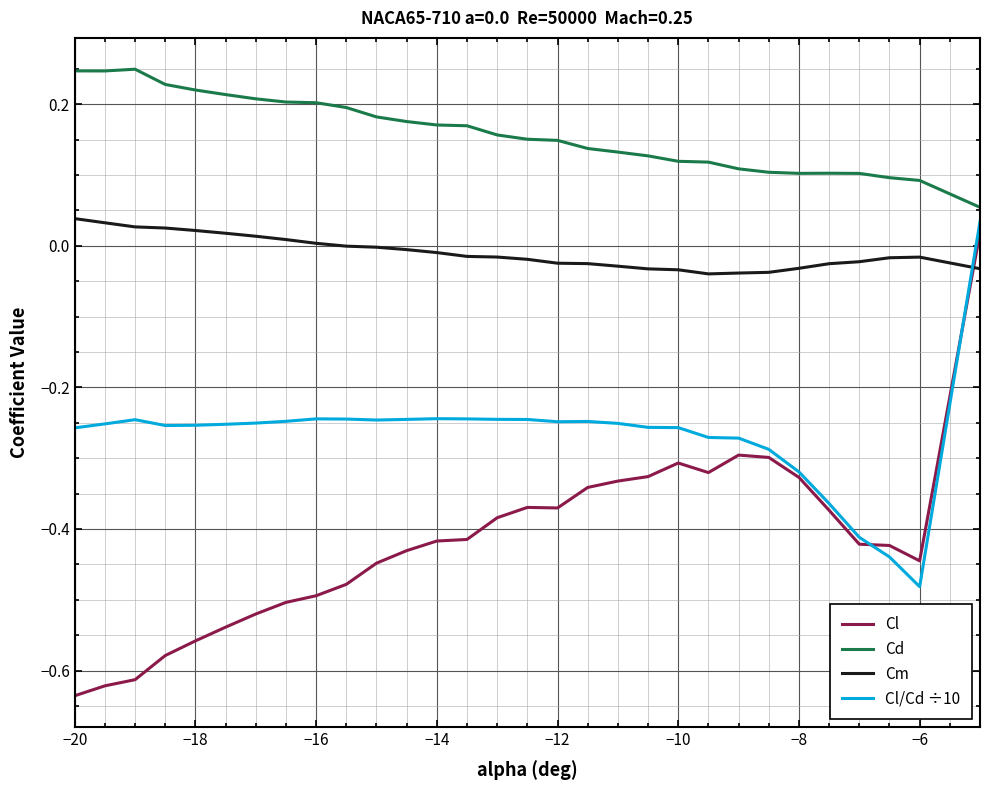

True or false: Cl and Cm intersect in this chart.

True